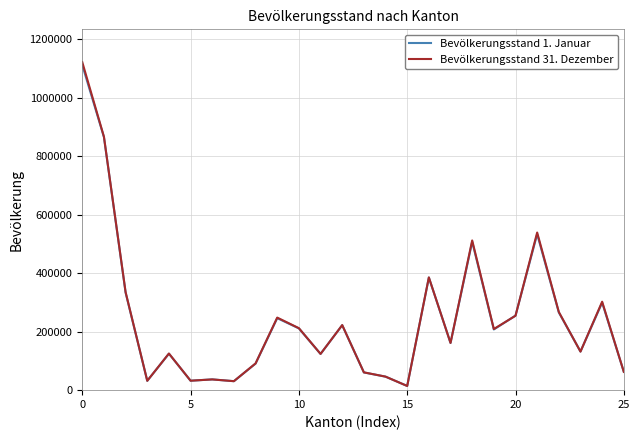

Which series has the widest spread of values?

Bevölkerungsstand 31. Dezember